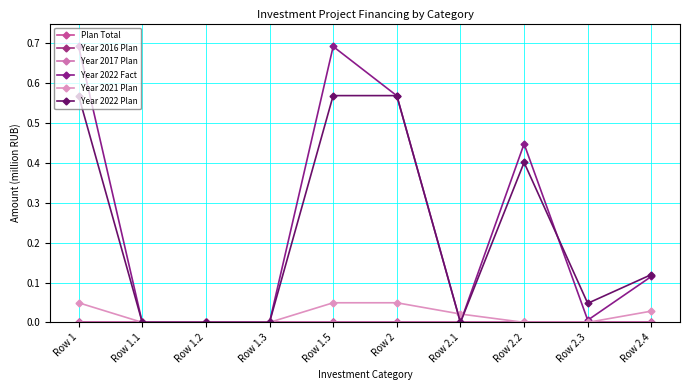

Reading right to left, list all the values displayed in this chart.

Plan Total: Row 2.4=0.0	Row 2.3=0.0	Row 2.2=0.0	Row 2.1=0.0	Row 2=0.0	Row 1.5=0.0	Row 1.3=0.0	Row 1.2=0.0	Row 1.1=0.0	Row 1=0.0
Year 2016 Plan: Row 2.4=0.0	Row 2.3=0.0	Row 2.2=0.0	Row 2.1=0.0	Row 2=0.0	Row 1.5=0.0	Row 1.3=0.0	Row 1.2=0.0	Row 1.1=0.0	Row 1=0.0
Year 2017 Plan: Row 2.4=0.0	Row 2.3=0.0	Row 2.2=0.0	Row 2.1=0.0	Row 2=0.0	Row 1.5=0.0	Row 1.3=0.0	Row 1.2=0.0	Row 1.1=0.0	Row 1=0.0
Year 2022 Fact: Row 2.4=0.1	Row 2.3=0.0	Row 2.2=0.4	Row 2.1=0.0	Row 2=0.6	Row 1.5=0.7	Row 1.3=0.0	Row 1.2=0.0	Row 1.1=0.0	Row 1=0.7
Year 2021 Plan: Row 2.4=0.0	Row 2.3=0.0	Row 2.2=0.0	Row 2.1=0.0	Row 2=0.0	Row 1.5=0.0	Row 1.3=0.0	Row 1.2=0.0	Row 1.1=0.0	Row 1=0.0
Year 2022 Plan: Row 2.4=0.1	Row 2.3=0.0	Row 2.2=0.4	Row 2.1=0.0	Row 2=0.6	Row 1.5=0.6	Row 1.3=0.0	Row 1.2=0.0	Row 1.1=0.0	Row 1=0.6